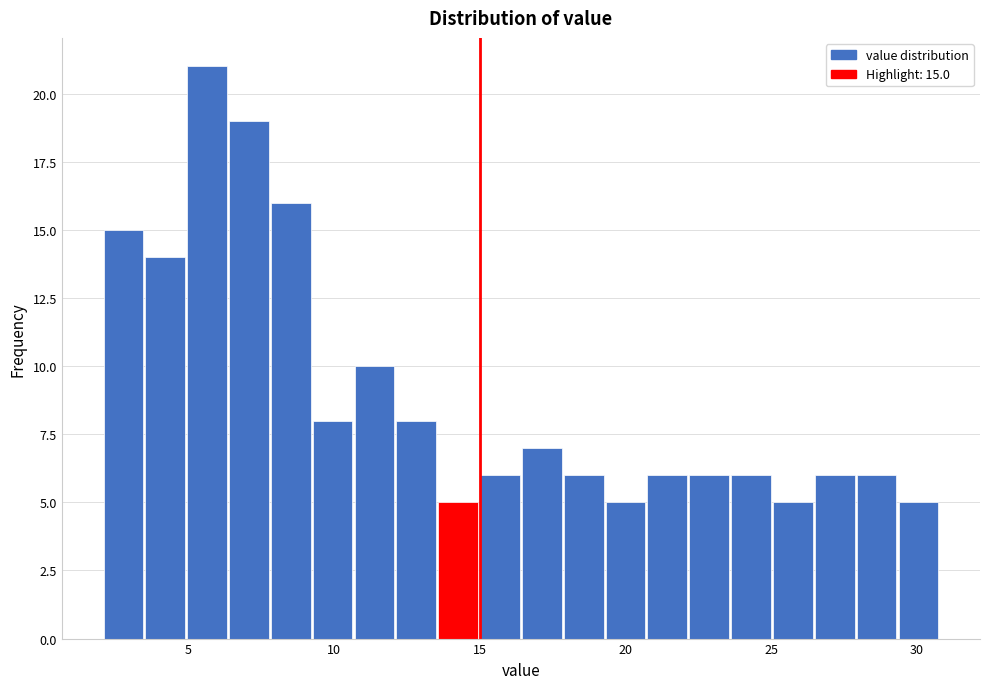

Around what value on the x-axis is the tallest bar? Give the approximate position of its centre, as read against the axis.

5.5